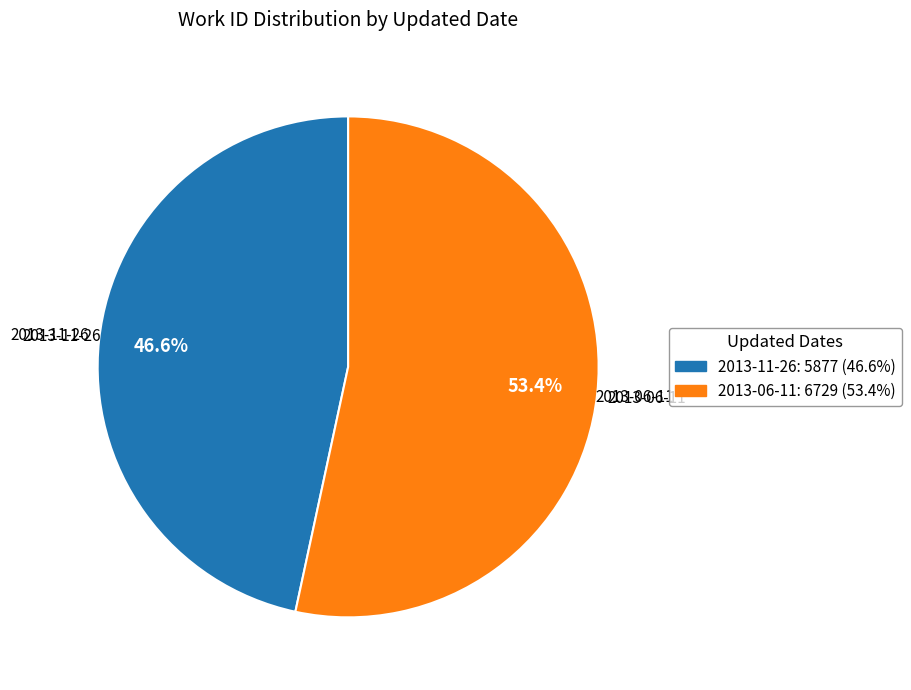

To the nearest percent, what percentage of the pie is 2013-06-11?

53%